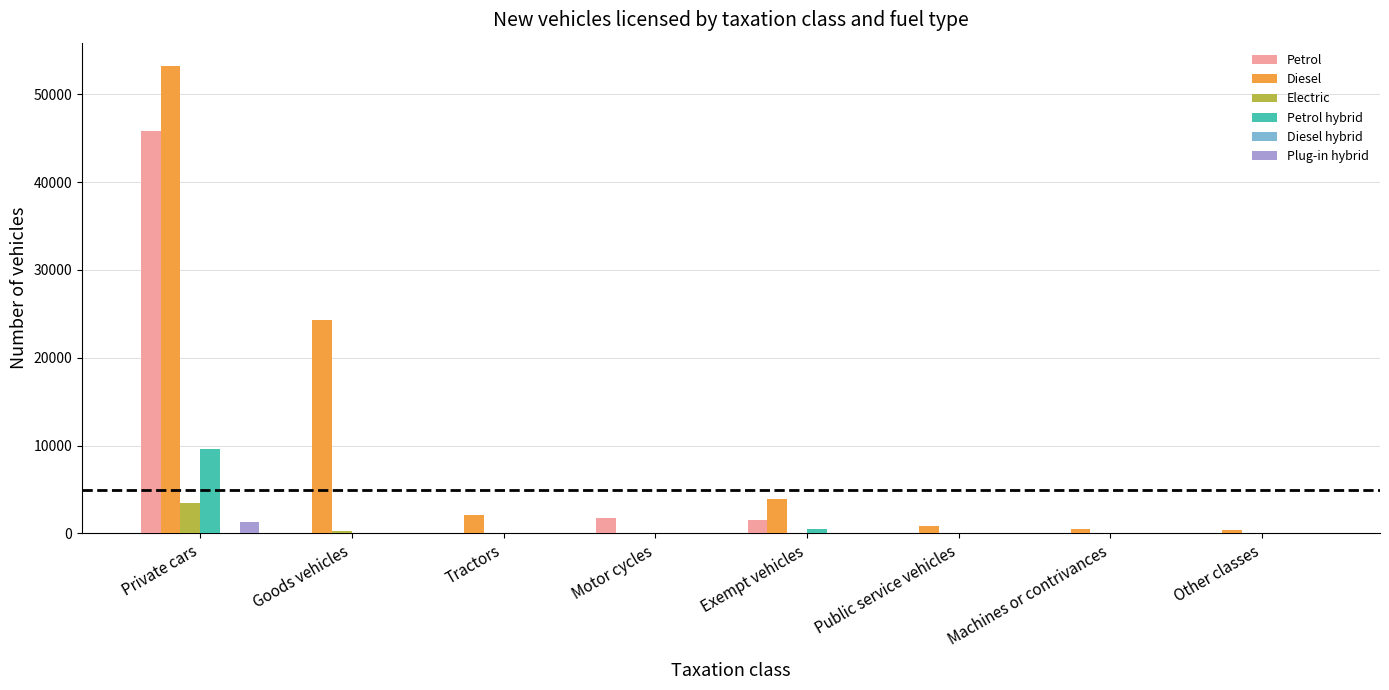

The value of Petrol at Machines or contrivances is 25495. True or false?

False